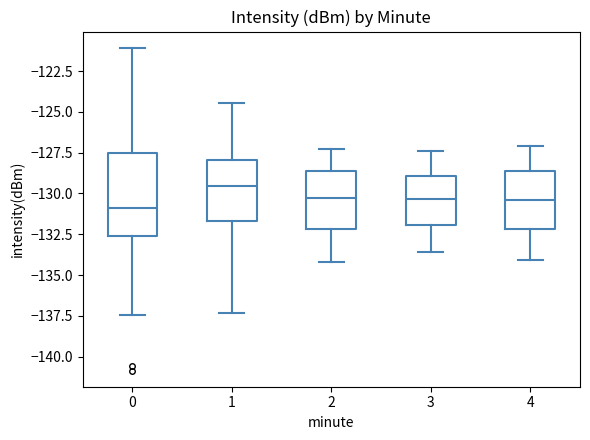

Which box has the highest median line?

1